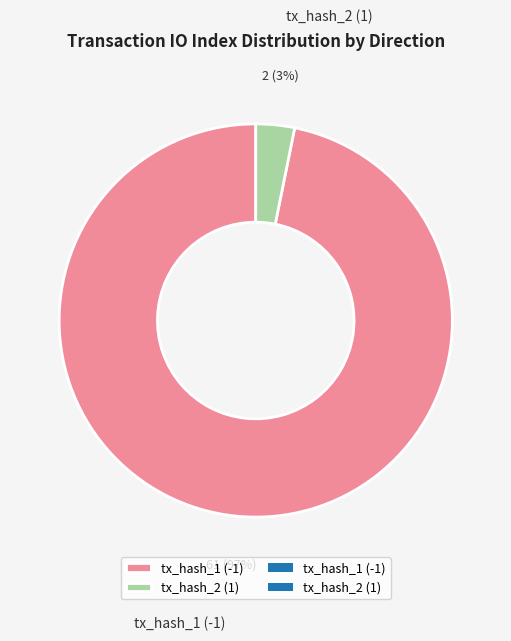

The tx_hash_1 (-1) slice represents 86% of the pie. True or false?

False